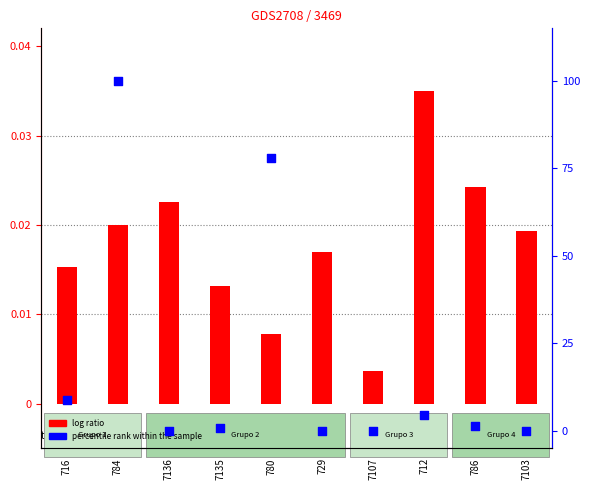

Which series contains the lowest Y value?

percentile rank within the sample